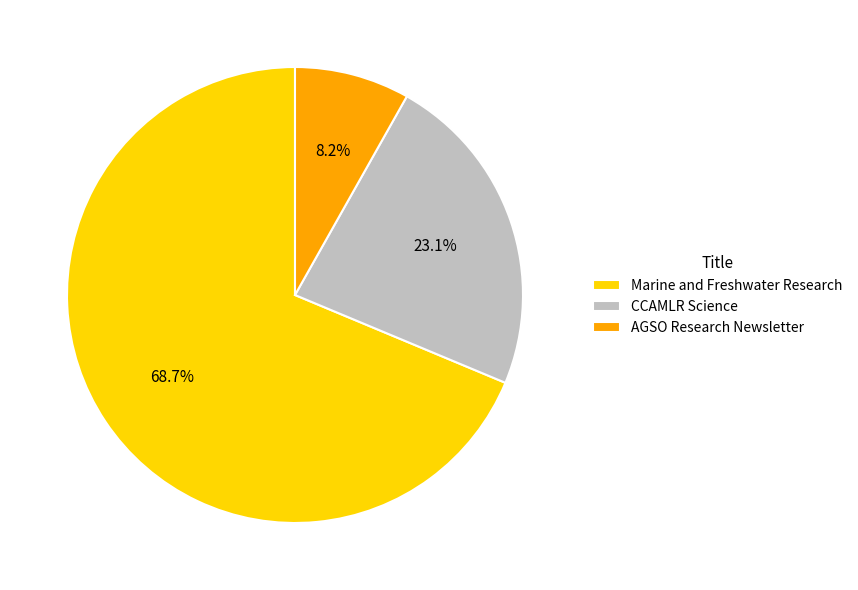

Rank the categories by value from lowest to highest.

AGSO Research Newsletter, CCAMLR Science, Marine and Freshwater Research